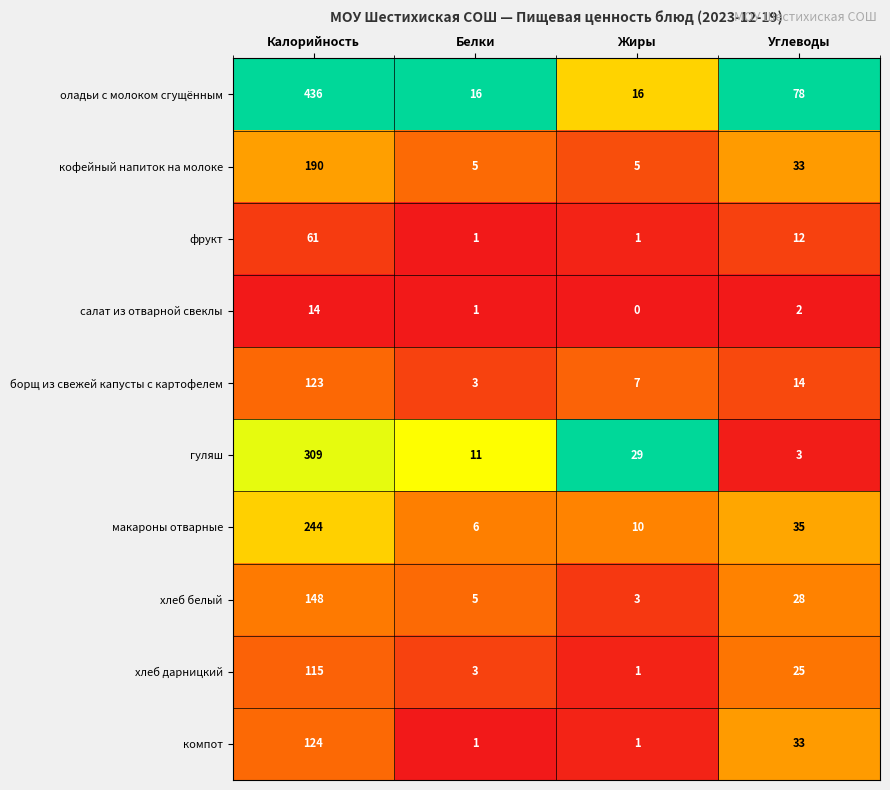

How many categories are shown in the chart?

4